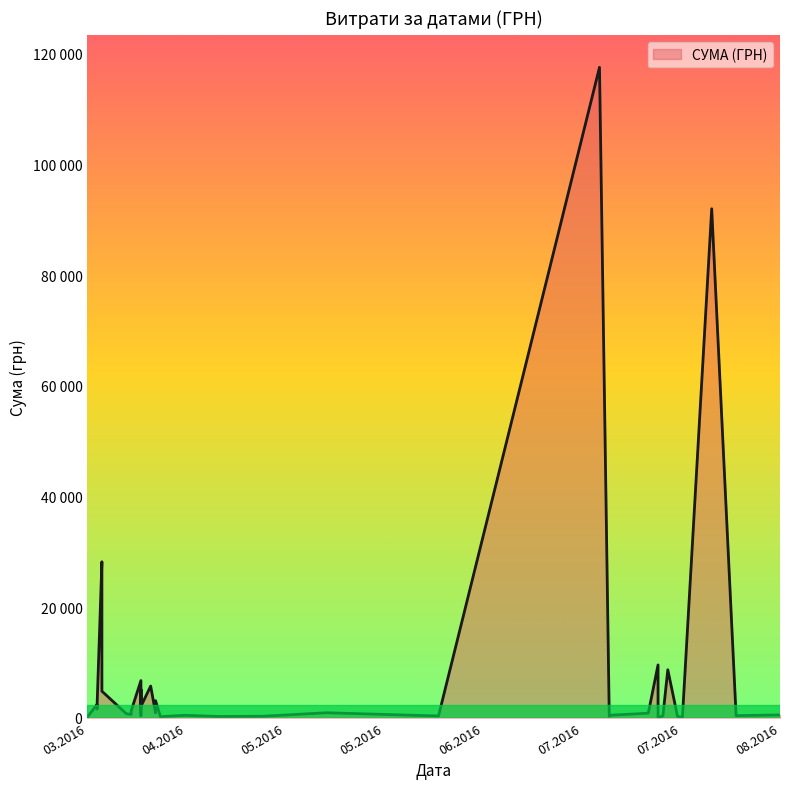

What is the sum of the values at 07.04.2016 and 24.07.2016?

10109.5